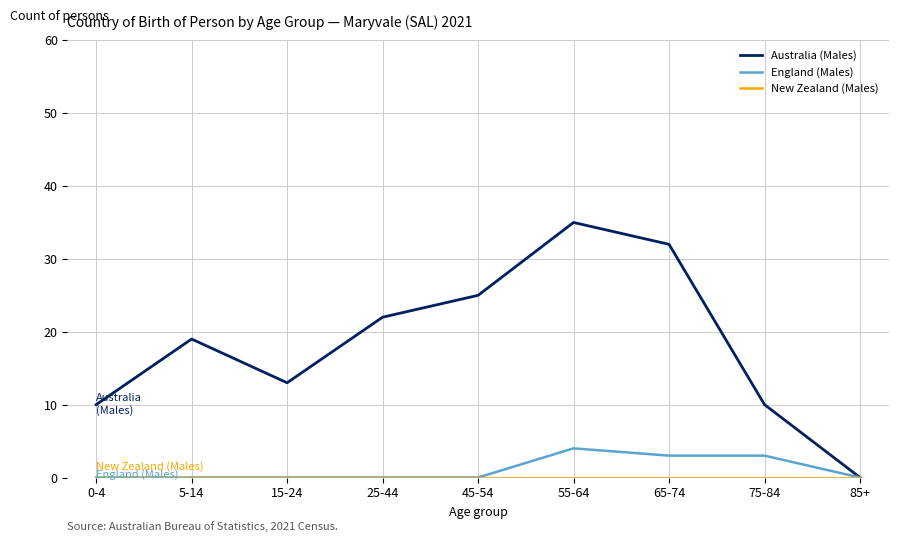

Count the number of data series in this chart.

3